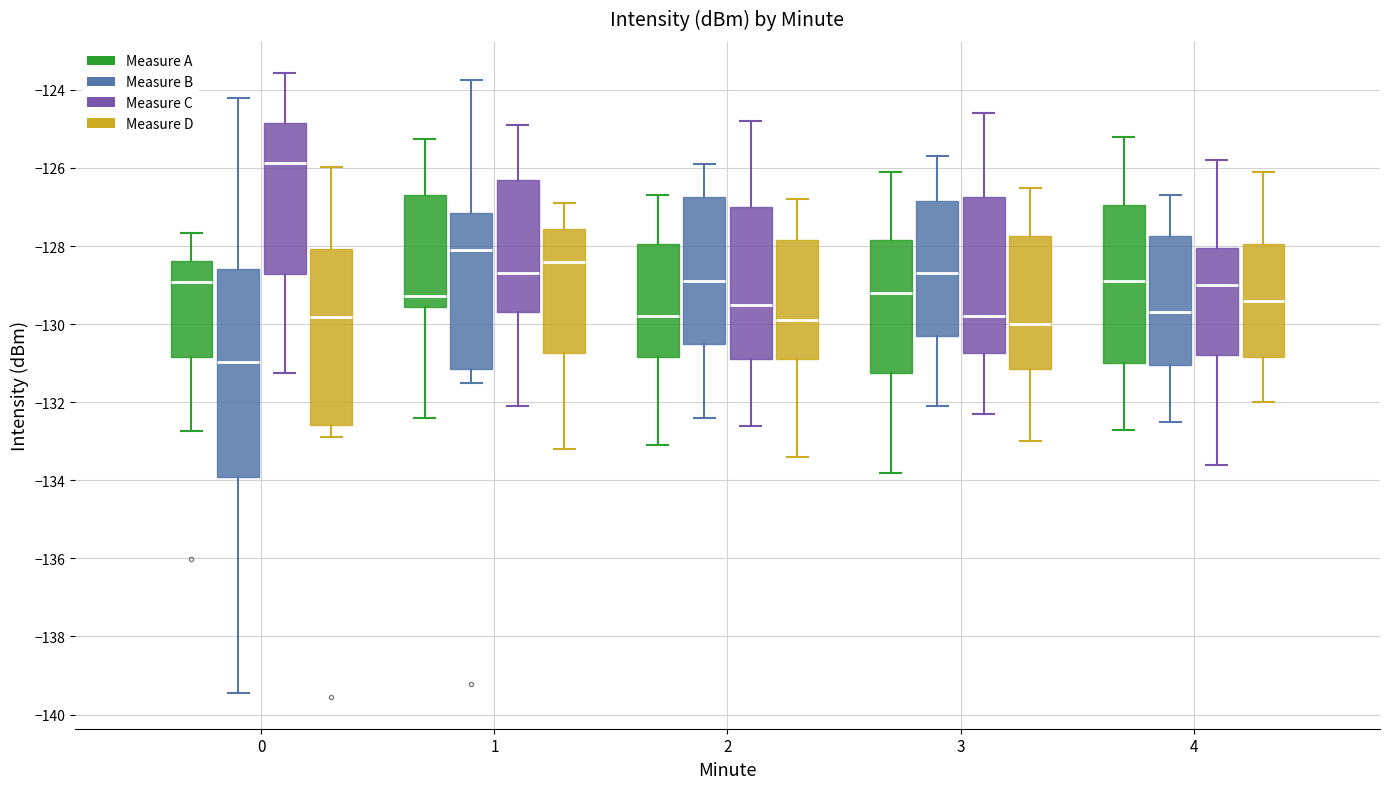

Which box's median line is the highest?

0 (Measure C)